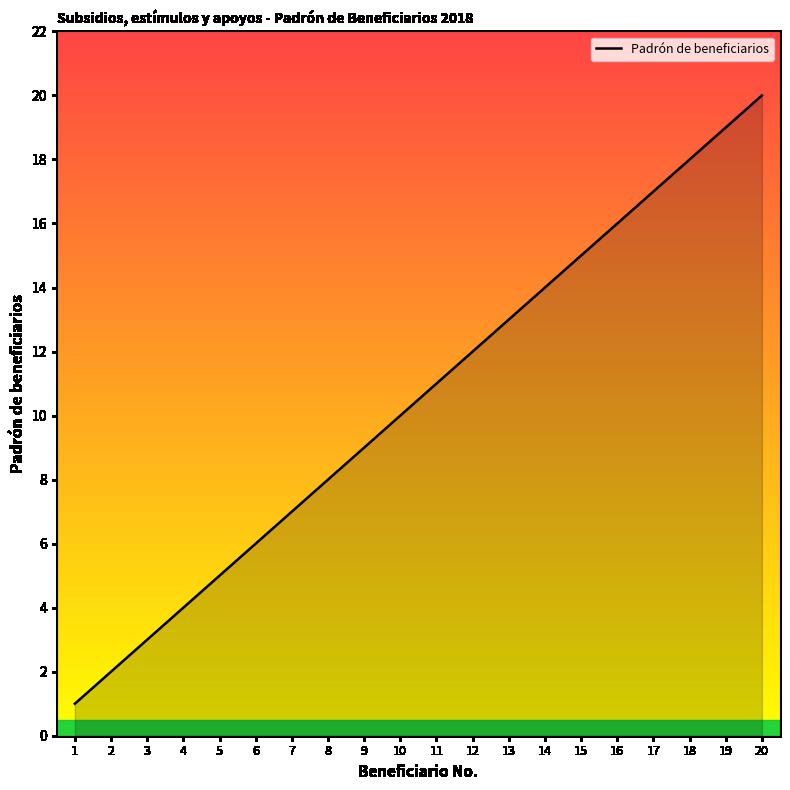

Reading left to right, what are all the values shown in this chart?

1=1	2=2	3=3	4=4	5=5	6=6	7=7	8=8	9=9	10=10	11=11	12=12	13=13	14=14	15=15	16=16	17=17	18=18	19=19	20=20